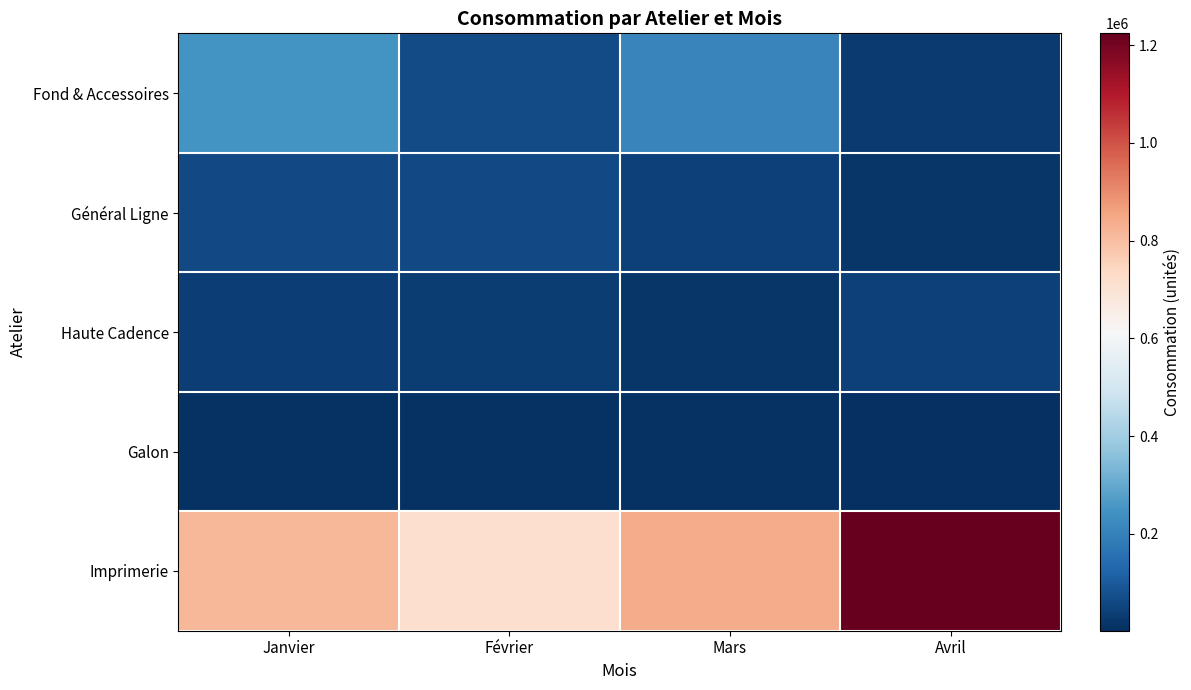

At how many categories does at least one series exceed 216637?

4